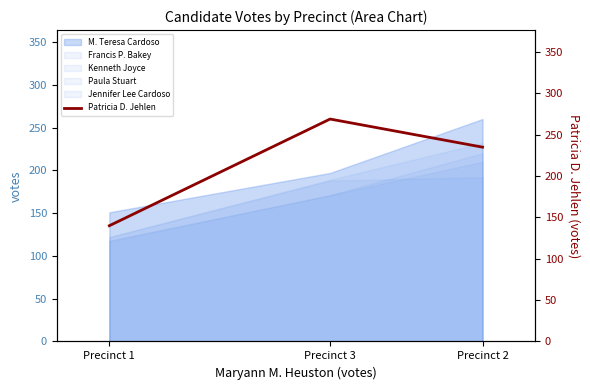

Where is the data nearest to the value 204?

Precinct 2